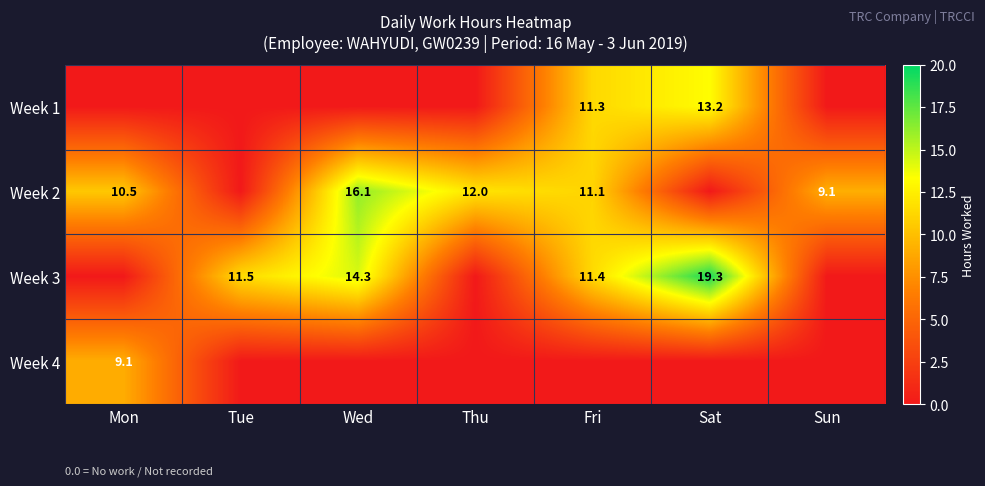

The Week 2 series shows 10.5 at Mon. True or false?

True